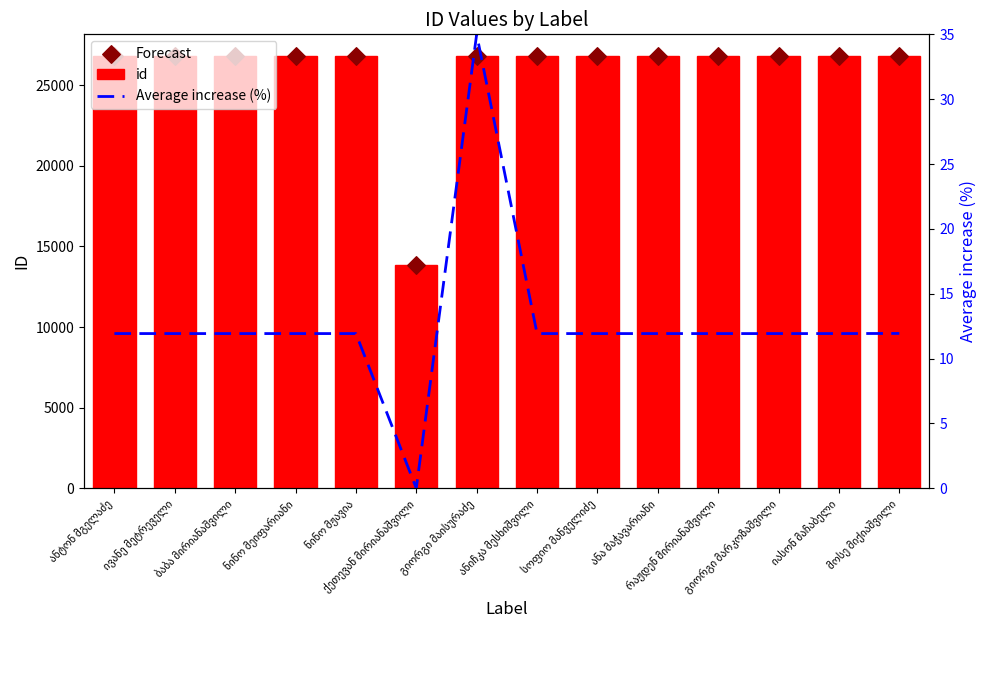

Which series has the largest Y range (max minus min)?

id